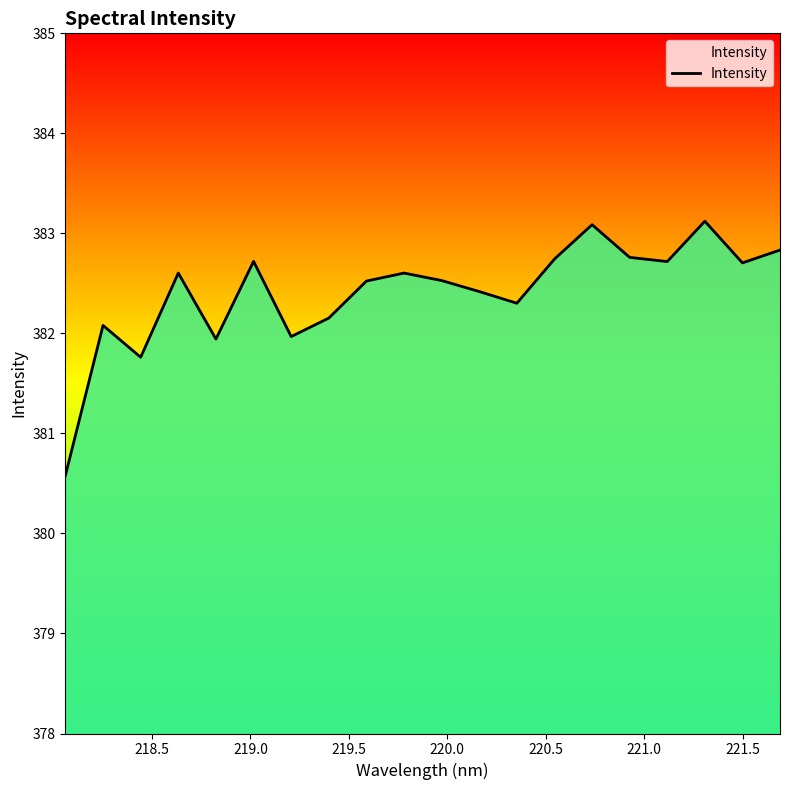

What is the minimum value shown in the chart?

380.6